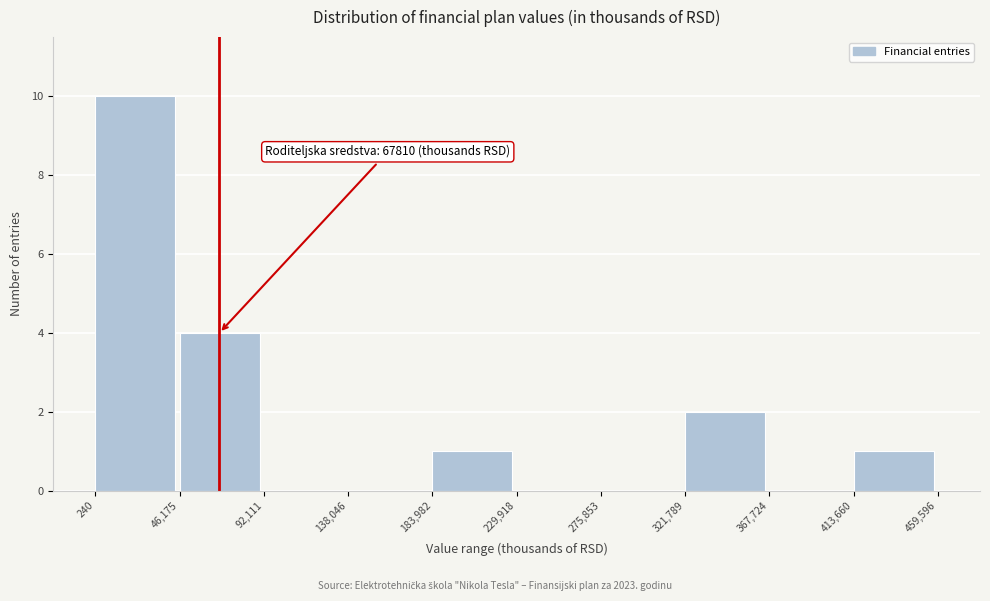

Which range on the x-axis has the tallest bar?

240 to 46,175